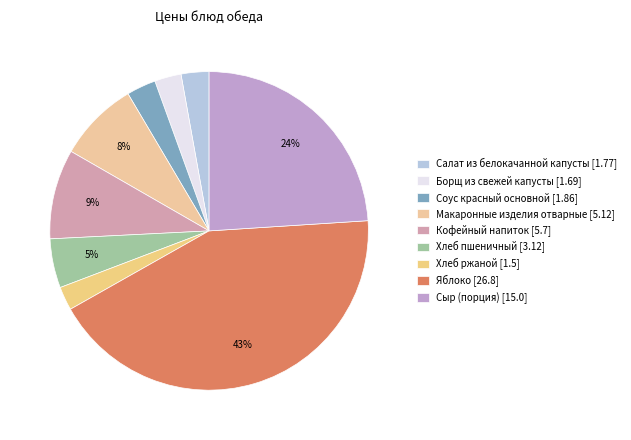

True or false: Макаронные изделия отварные accounts for 22% of the total.

False